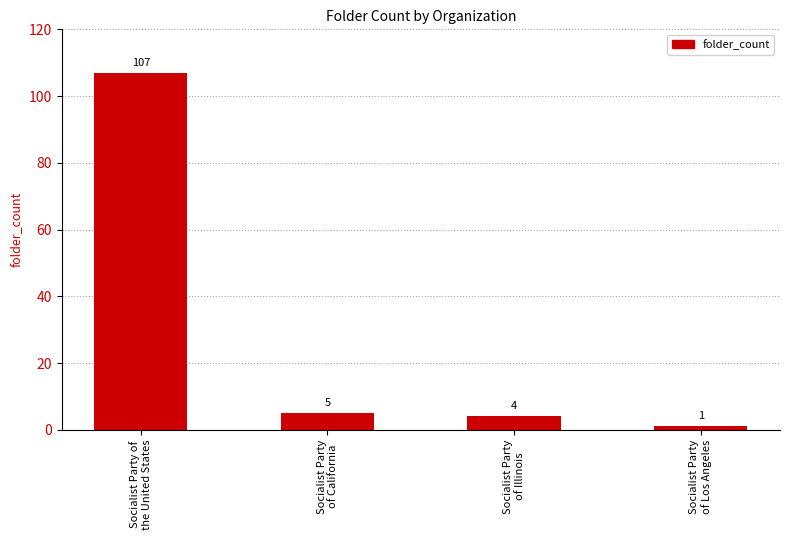

How many bars are there in total?

4